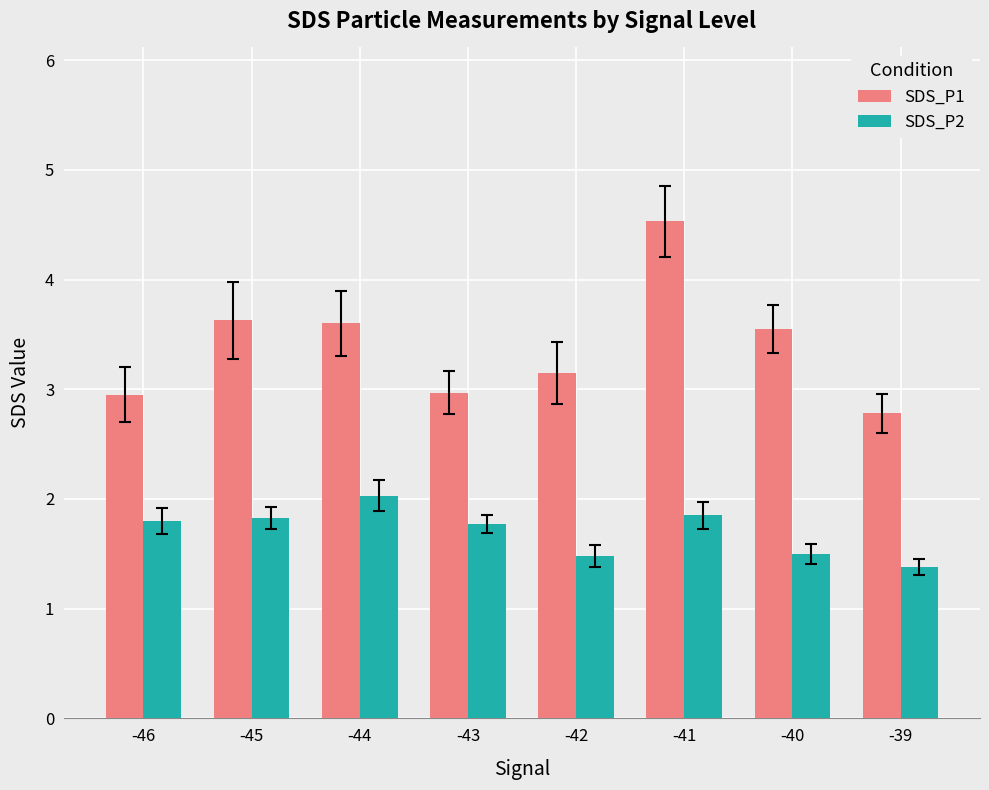

Which category has the highest value in the SDS_P2 series?

-44